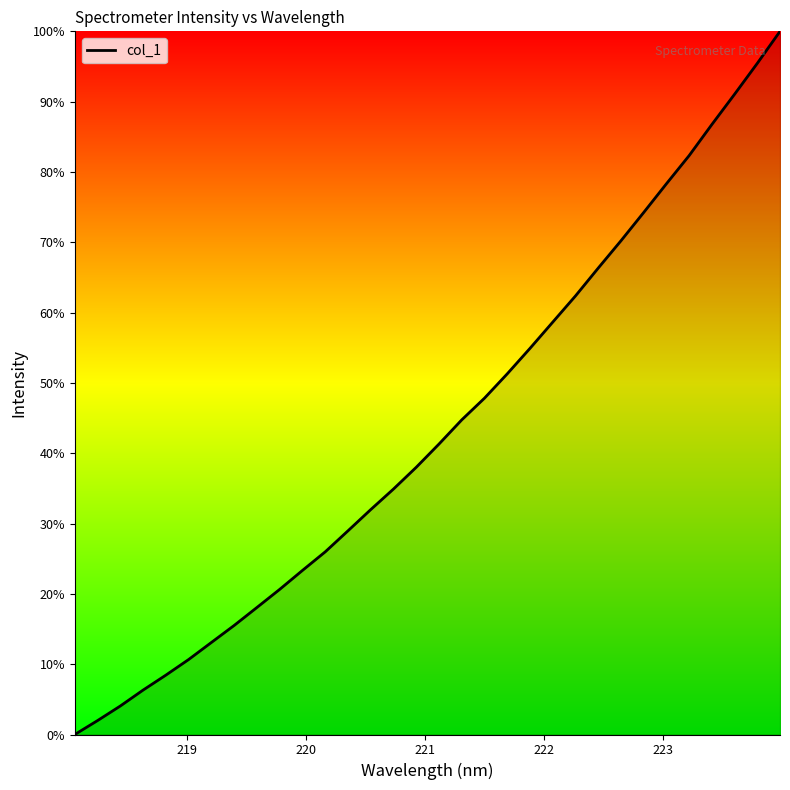

What is the difference between the maximum and minimum values?

100.0